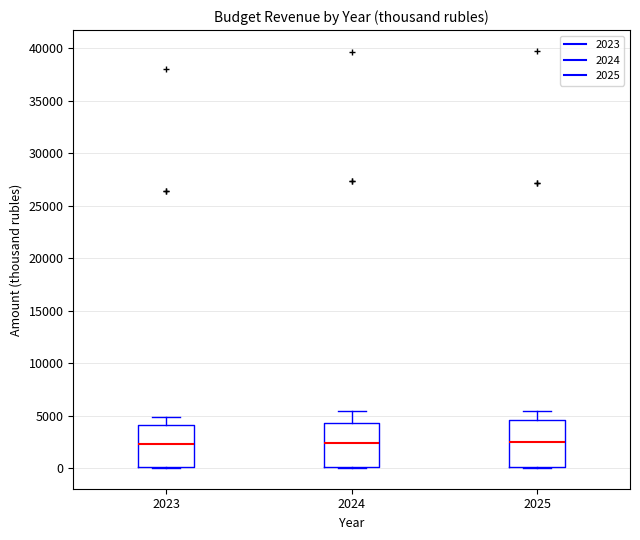

Where is the upper edge of the box at x = 2025 on the y-axis? The values are not printed on the chart, so give them approximately, as read against the axis.

4500